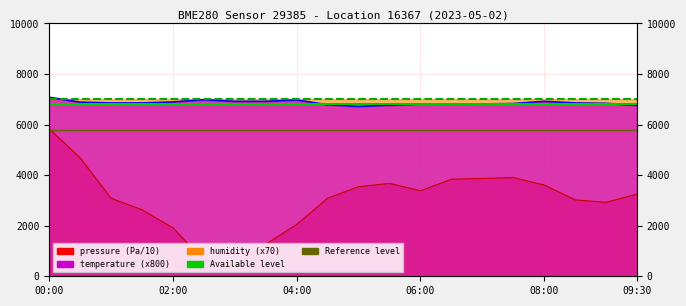

Reading left to right, list all the values displayed in this chart.

pressure: 5835.3	4686.9	3087.8	2632.1	1917.5	621.2	427.0	1268.8	2047.8	3087.3	3542.8	3673.6	3380.6	3837.0	3869.7	3902.4	3609.6	3022.7	2924.9	3249.9
temperature: 7080.0	6888.0	6856.0	6856.0	6896.0	6984.0	6920.0	6920.0	6976.0	6784.0	6720.0	6768.0	6816.0	6808.0	6816.0	6832.0	6920.0	6856.0	6840.0	6760.0